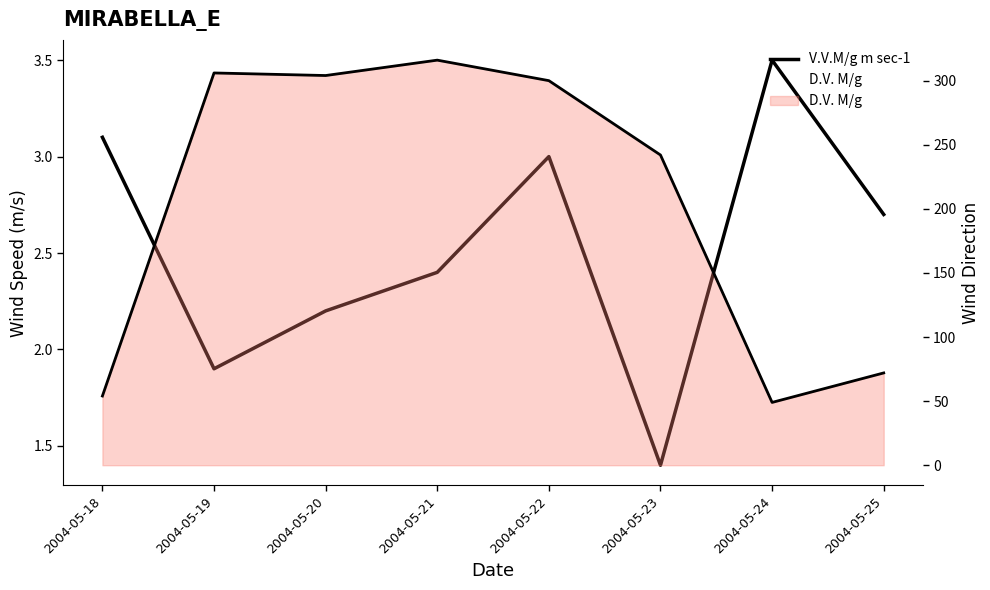

Which label corresponds to the largest value in the chart?

2004-05-21